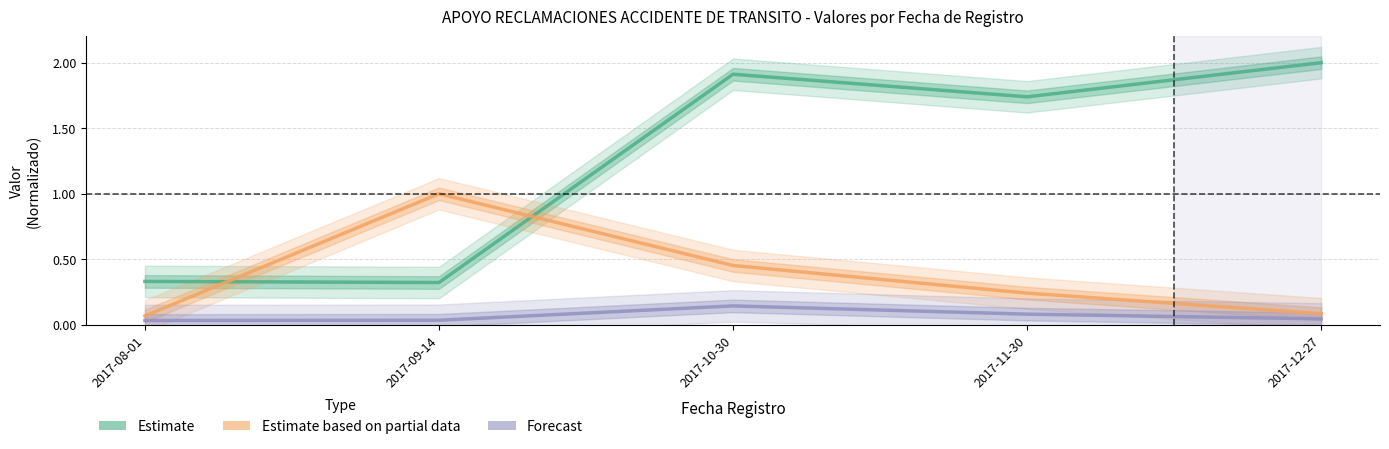

True or false: Forecast and Estimate based on partial data cross at least once.

False